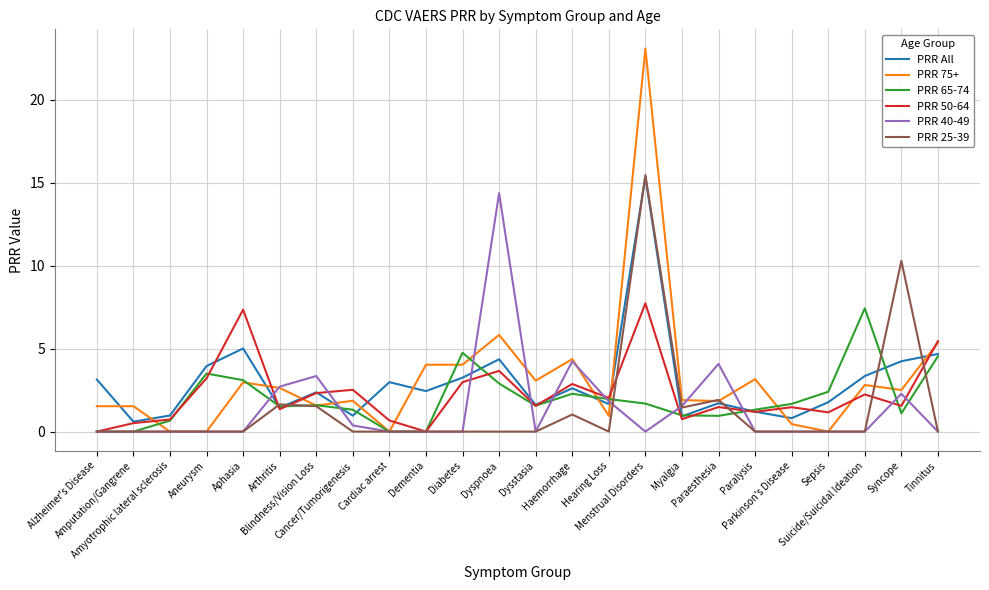

What is the maximum value for PRR All?

15.4